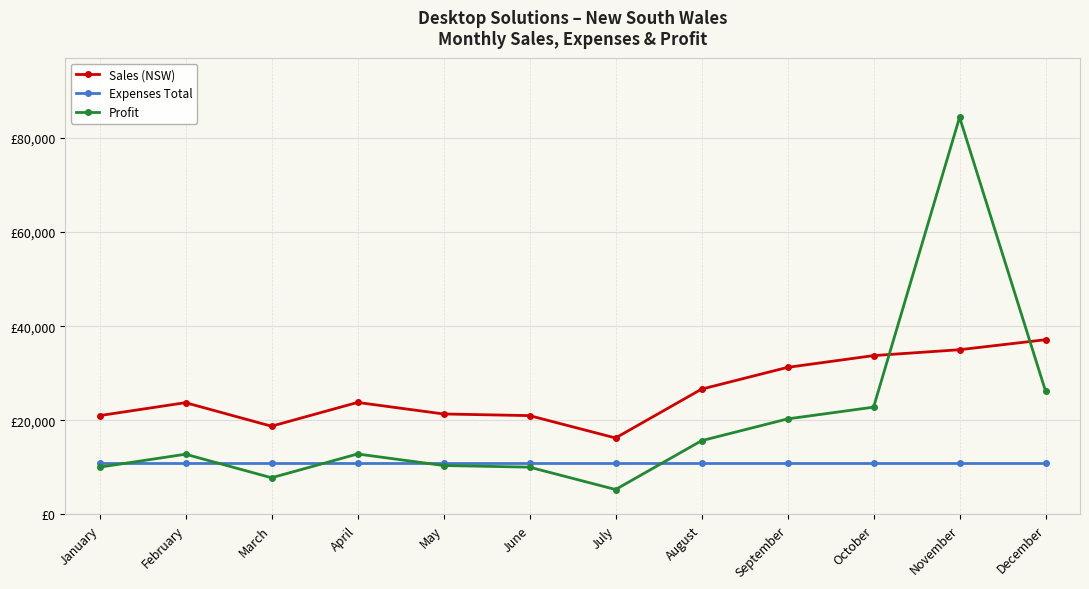

Does the chart have visible grid lines?

Yes